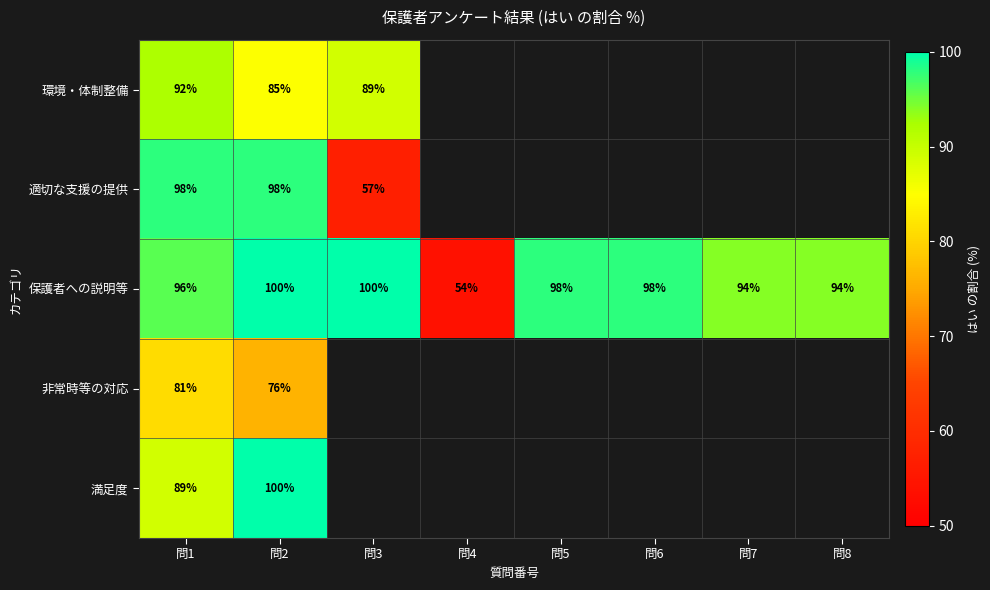

Is it true that 満足度 equals 21 at 問2?

False